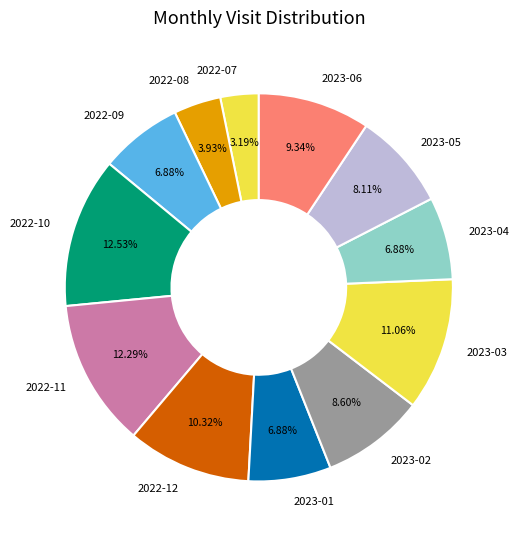

To the nearest percent, what is the average slice percentage?

8%